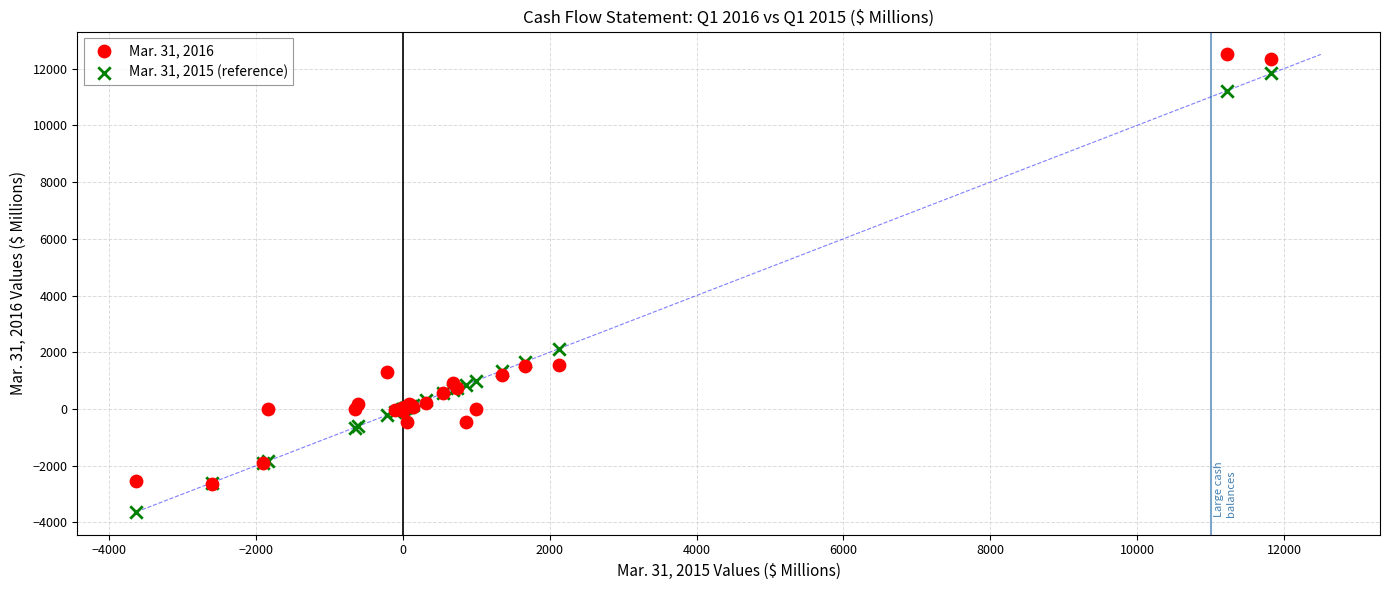

Across all series, what Y value is closest to 4437?

2124